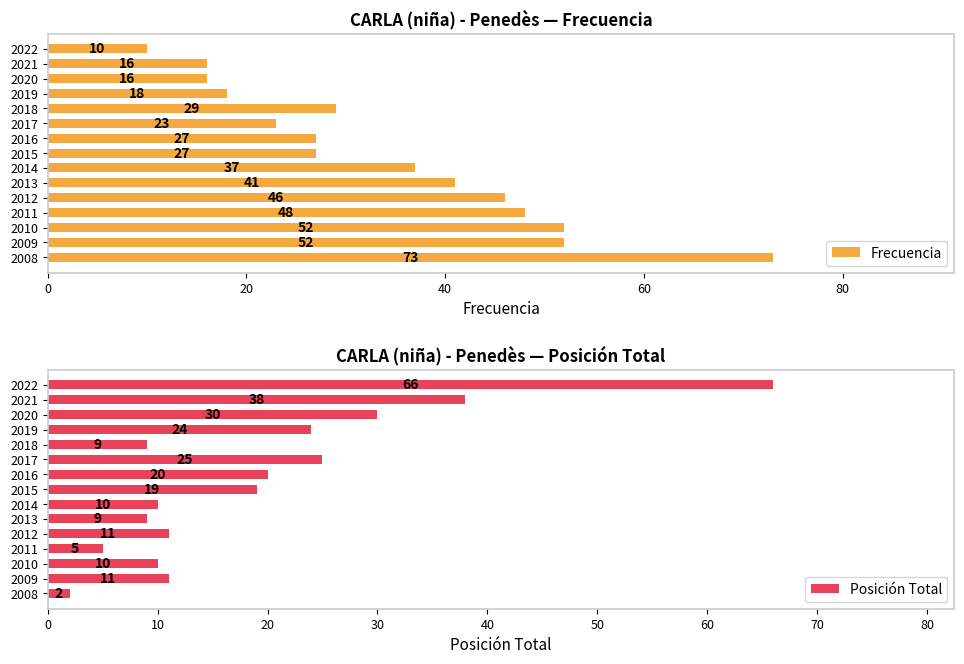

What are all the series names shown in the legend?

Frecuencia, Posición Total